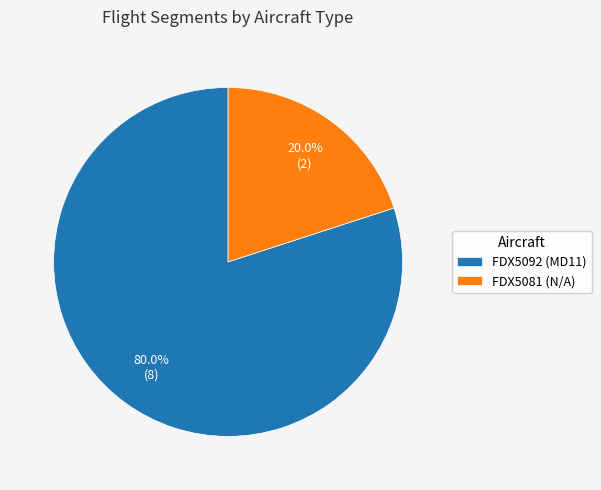

What percentage is the FDX5092 slice, to the nearest percent?

80%